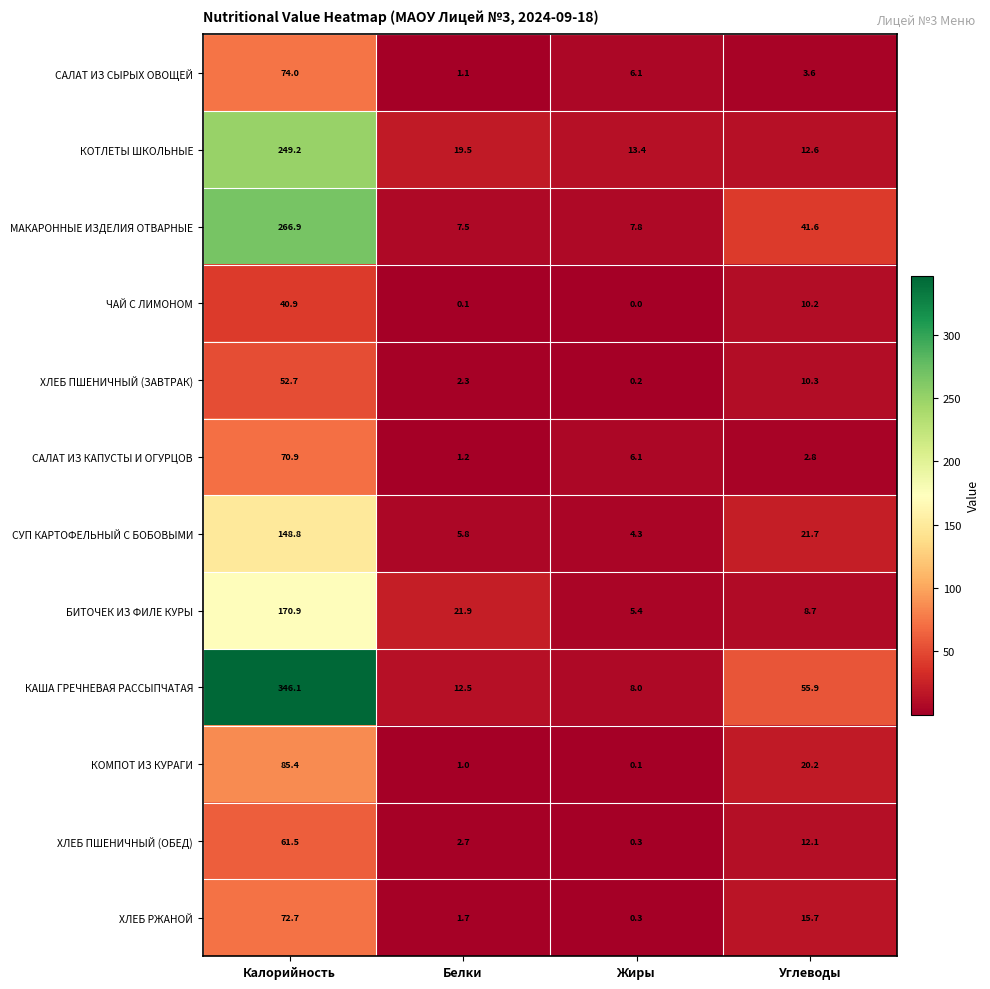

Rank the series by their maximum value, from lowest to highest.

ЧАЙ С ЛИМОНОМ, ХЛЕБ ПШЕНИЧНЫЙ (ЗАВТРАК), ХЛЕБ ПШЕНИЧНЫЙ (ОБЕД), САЛАТ ИЗ КАПУСТЫ И ОГУРЦОВ, ХЛЕБ РЖАНОЙ, САЛАТ ИЗ СЫРЫХ ОВОЩЕЙ, КОМПОТ ИЗ КУРАГИ, СУП КАРТОФЕЛЬНЫЙ С БОБОВЫМИ, БИТОЧЕК ИЗ ФИЛЕ КУРЫ, КОТЛЕТЫ ШКОЛЬНЫЕ, МАКАРОННЫЕ ИЗДЕЛИЯ ОТВАРНЫЕ, КАША ГРЕЧНЕВАЯ РАССЫПЧАТАЯ